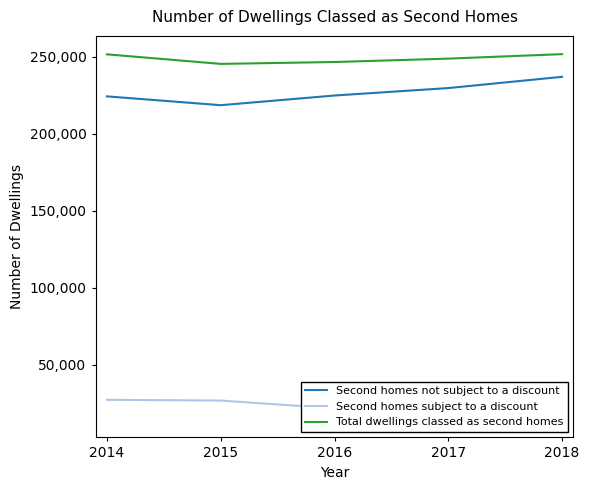

What is the smallest value displayed?

14718